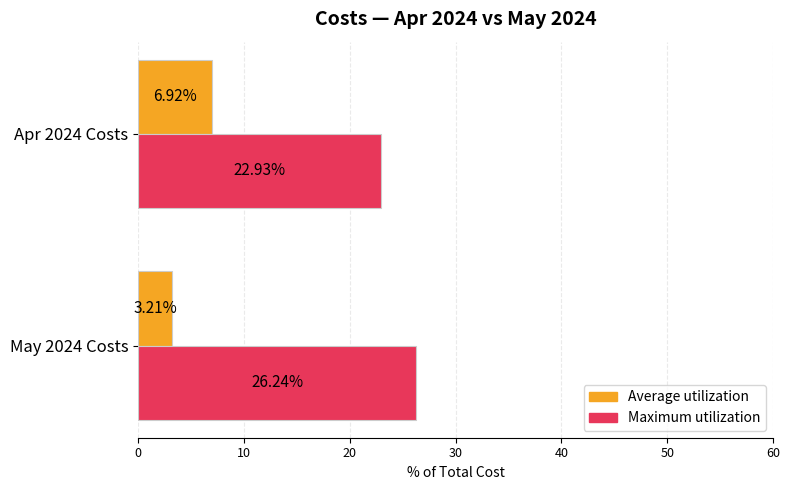

Is the value of Average utilization at Apr 2024 Costs greater than the value of Maximum utilization at May 2024 Costs?

No